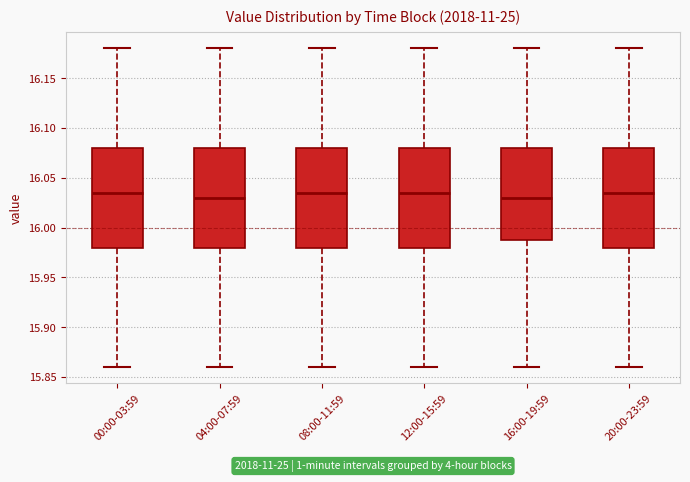

Reading left to right, read every box against the y-axis: the position of its median line, the range the box covers, and the ends of its whiskers. The values are not printed on the chart, so give them approximately, as read against the axis.

00:00-03:59: median 16.035, box 15.980 to 16.080, whiskers 15.860 to 16.180
04:00-07:59: median 16.030, box 15.980 to 16.080, whiskers 15.860 to 16.180
08:00-11:59: median 16.035, box 15.980 to 16.080, whiskers 15.860 to 16.180
12:00-15:59: median 16.035, box 15.980 to 16.080, whiskers 15.860 to 16.180
16:00-19:59: median 16.030, box 15.990 to 16.080, whiskers 15.860 to 16.180
20:00-23:59: median 16.035, box 15.980 to 16.080, whiskers 15.860 to 16.180